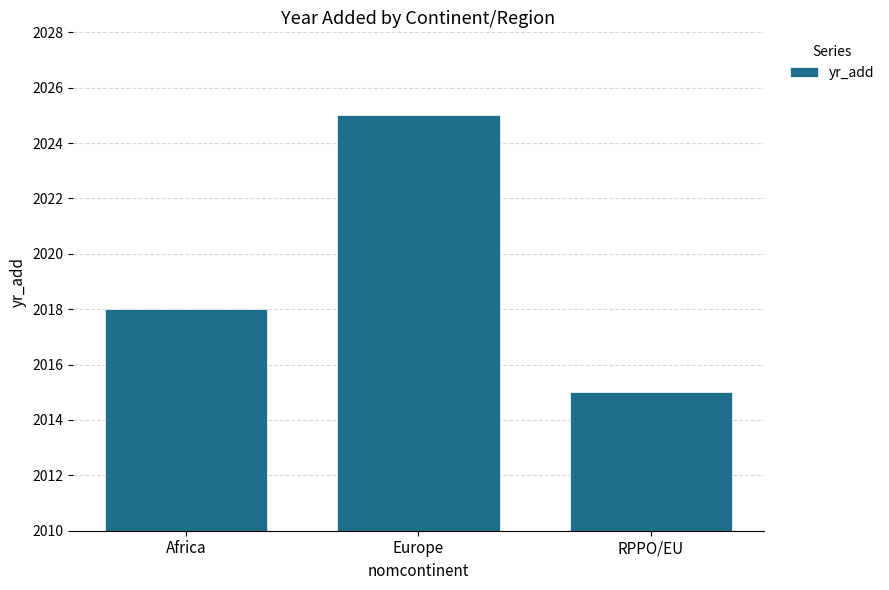

What is the smallest value displayed?

2015